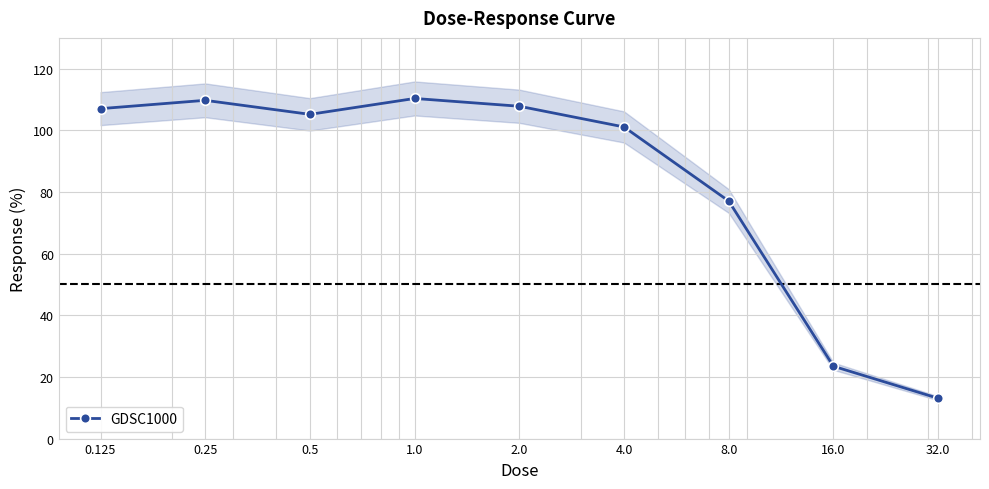

The value at 32.0 is 13.1. True or false?

True